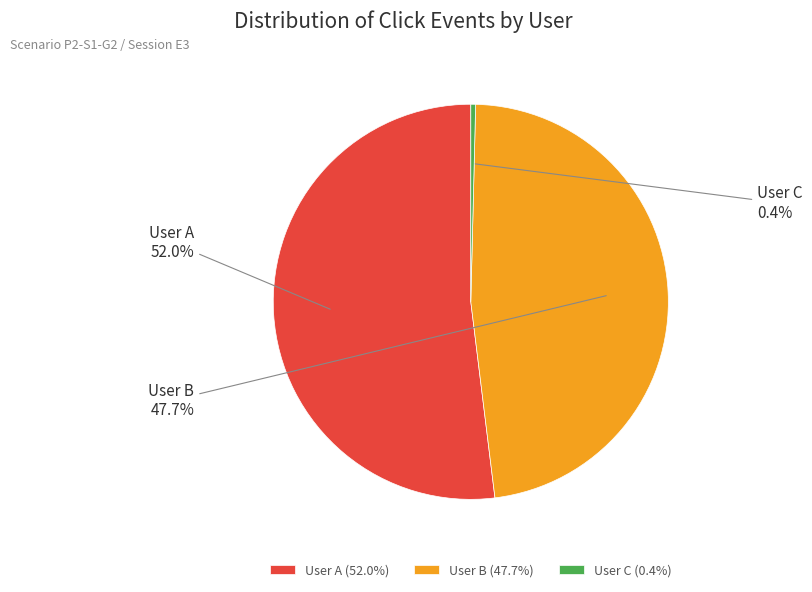

To the nearest percent, what is the difference between the User A and User C slice percentages?

52%